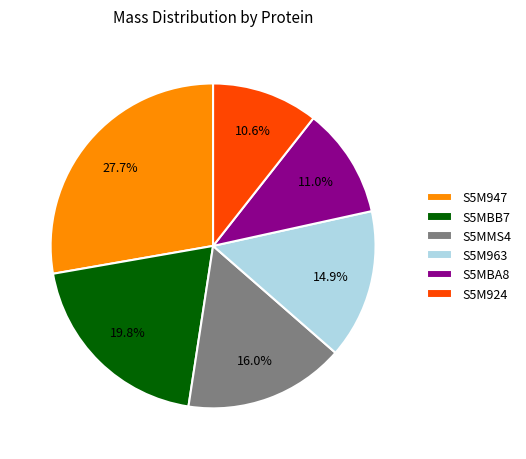

Which has a higher value, S5M947 or S5MBB7?

S5M947